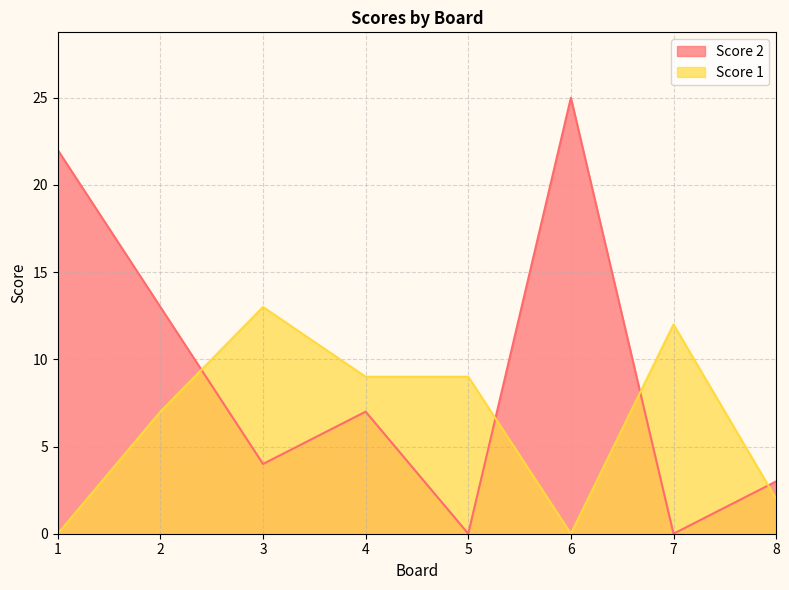

True or false: Score 2 has a value of 39 at 6.

False